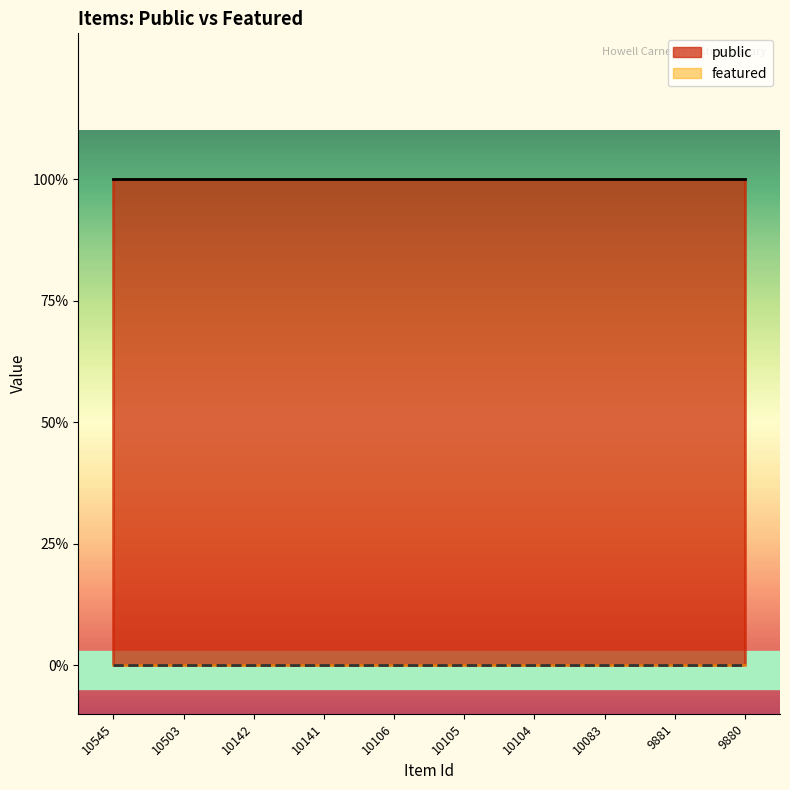

How many lines are shown in the chart?

2